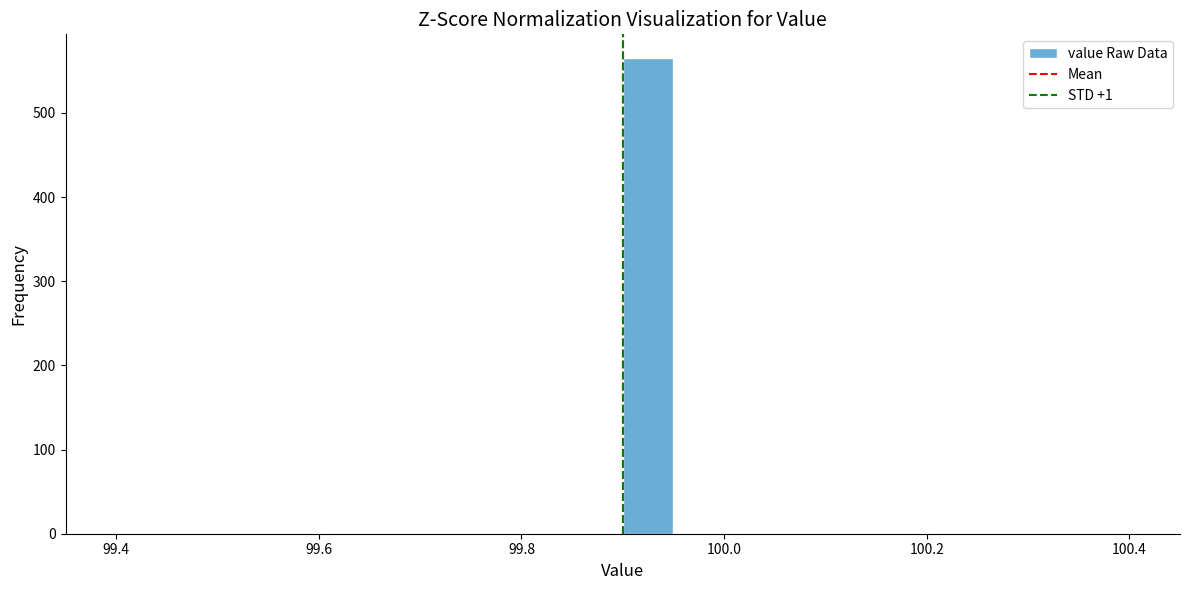

Around what value on the x-axis is the tallest bar? Give the approximate position of its centre, as read against the axis.

99.92